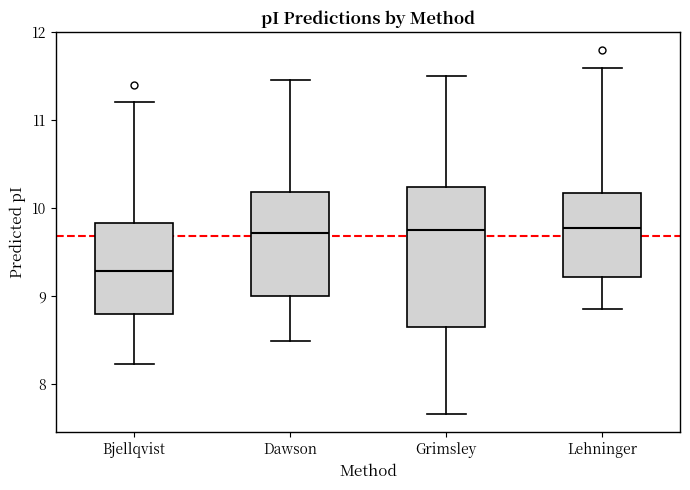

Comparing the boxes themselves (not the whiskers), which one is the tallest?

Grimsley